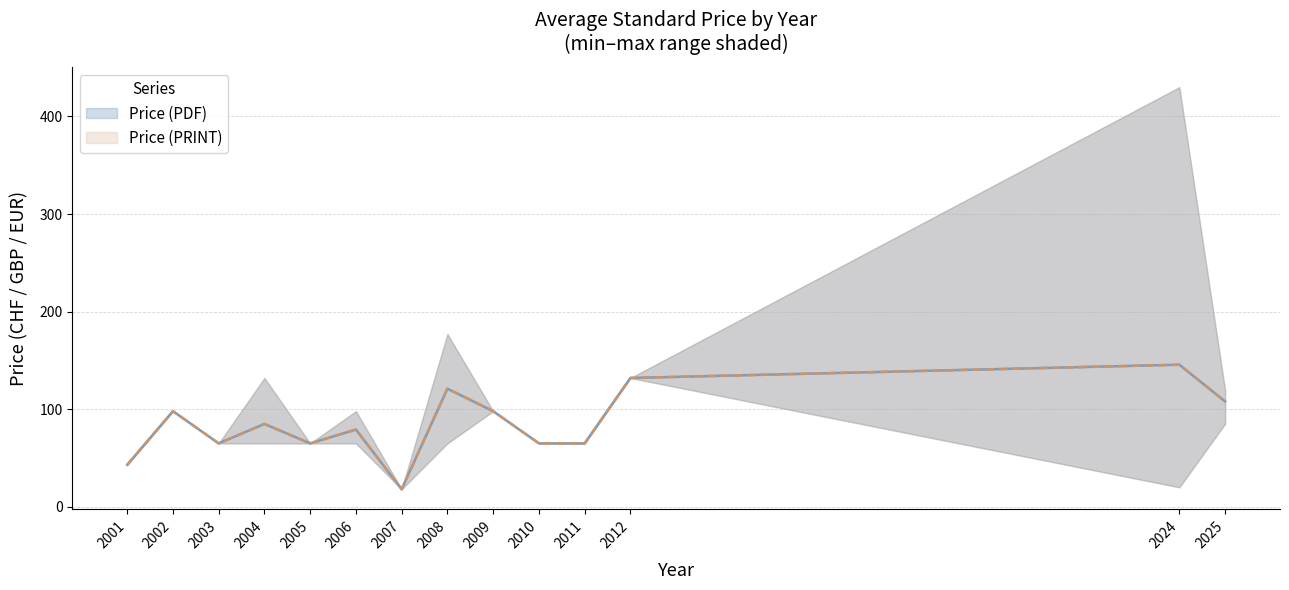

The Price (PRINT) series shows 276.4 at 2024. True or false?

False